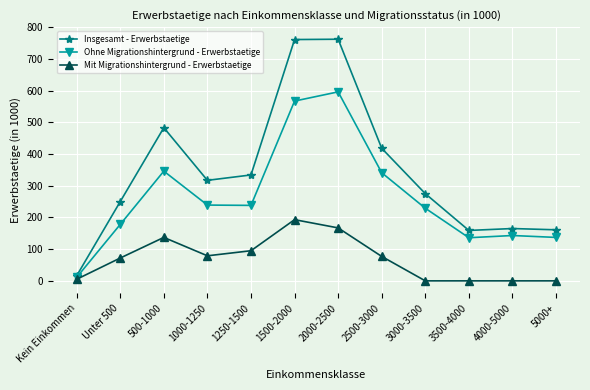

List the series in order of their overall mean, highest first.

Insgesamt - Erwerbstaetige, Ohne Migrationshintergrund - Erwerbstaetige, Mit Migrationshintergrund - Erwerbstaetige